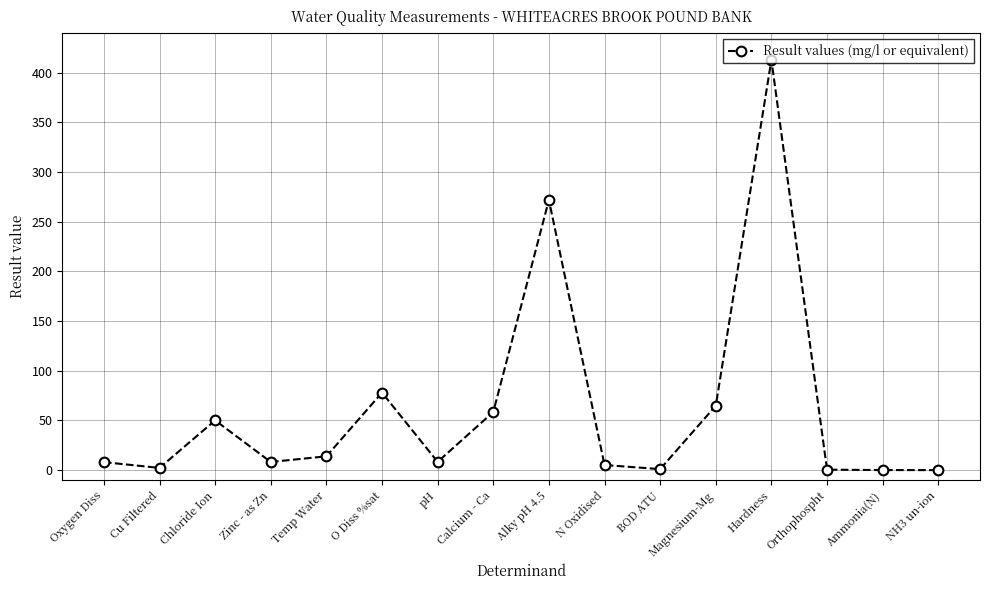

What is the difference between the values at Ammonia(N) and Chloride Ion?

50.1